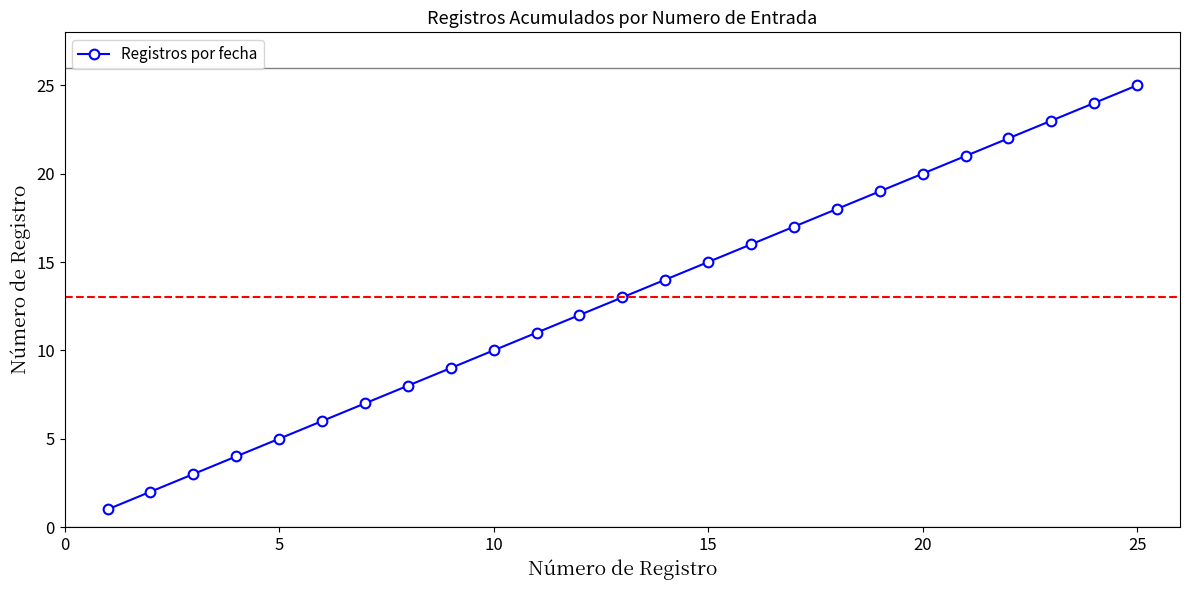

True or false: there are more than 1 points higher than both neighbors.

False